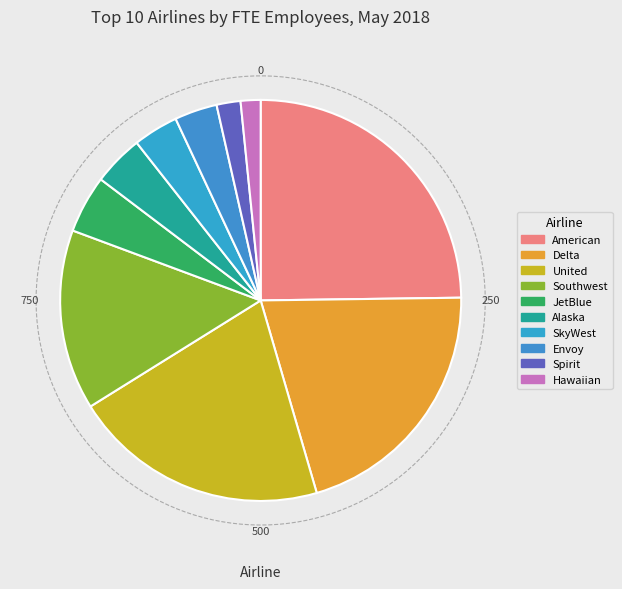

What is the total percentage of United and Delta?

41.4%